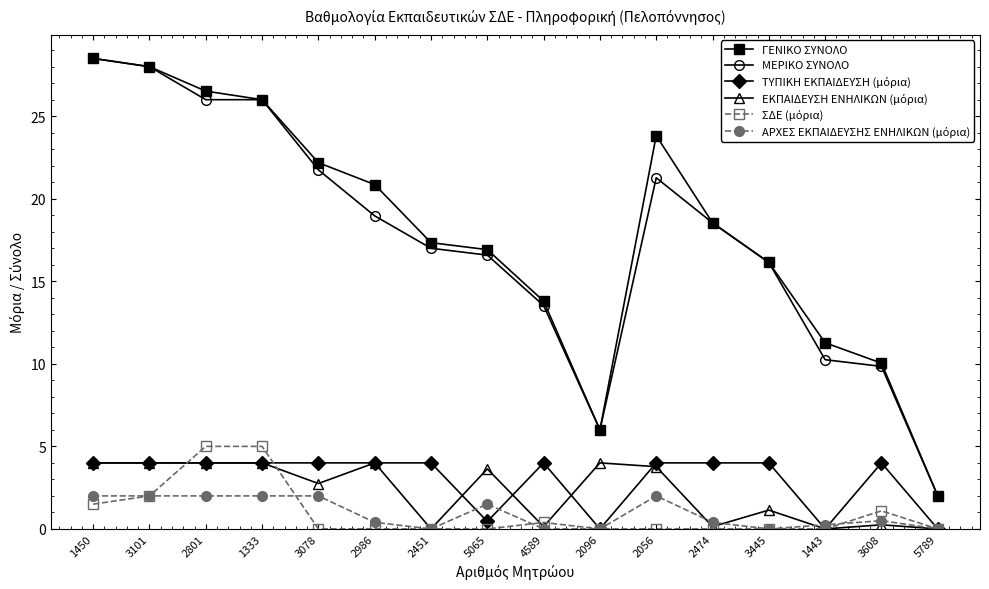

Where does the ΓΕΝΙΚΟ ΣΥΝΟΛΟ series first go above 18?

1450